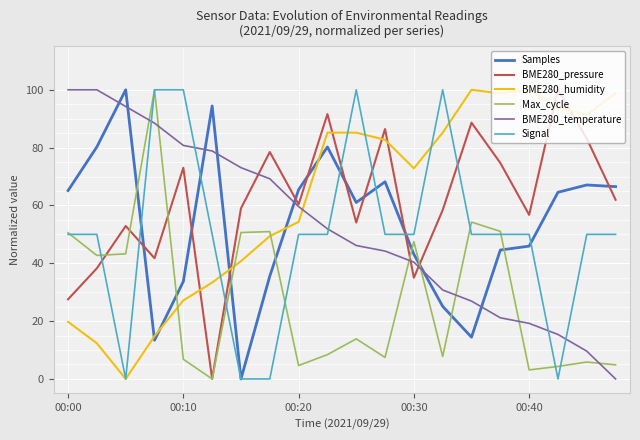

Which series ends up on top after the final intersection of BME280_pressure and Samples?

Samples